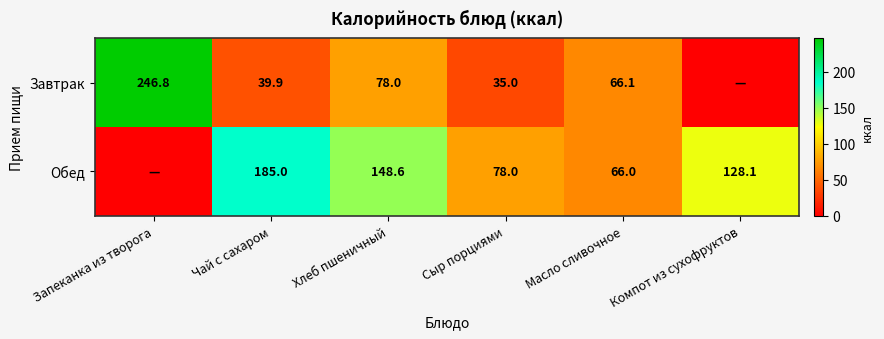

Is the value of Обед at Сыр порциями greater than the value of Завтрак at Чай с сахаром?

Yes